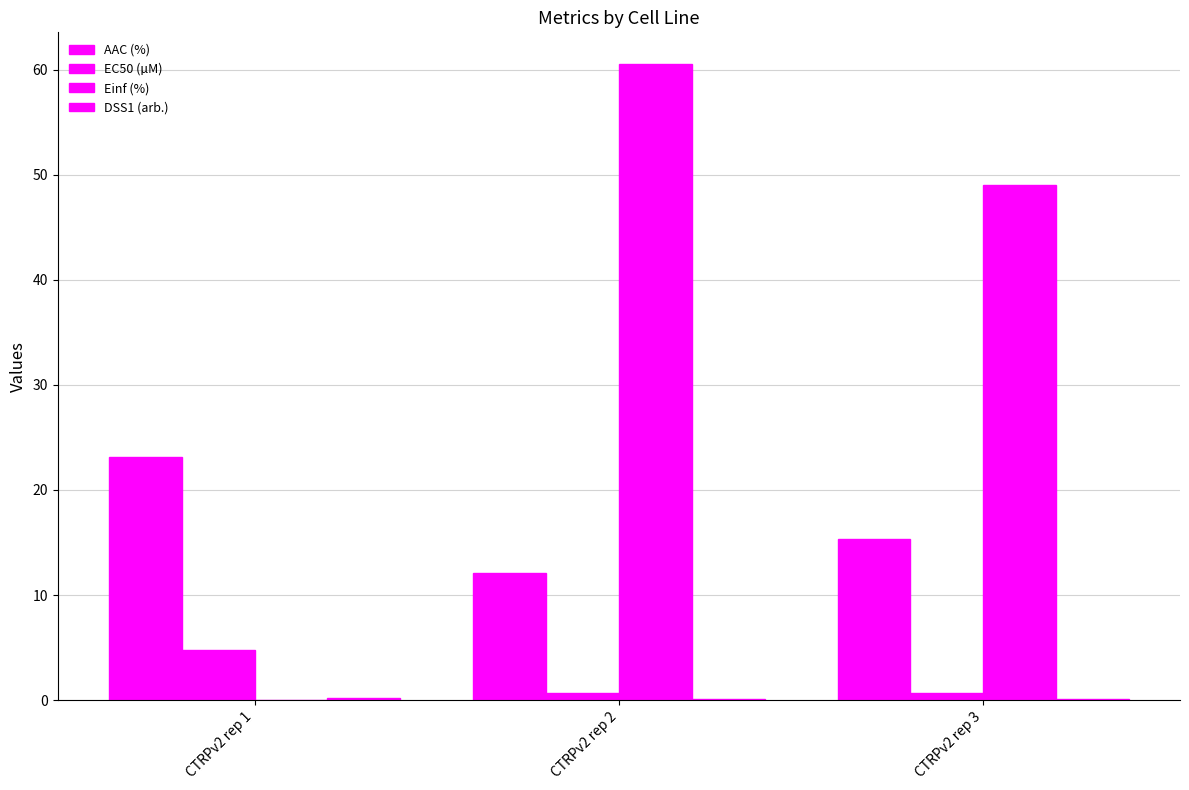

How many categories are shown in the chart?

3